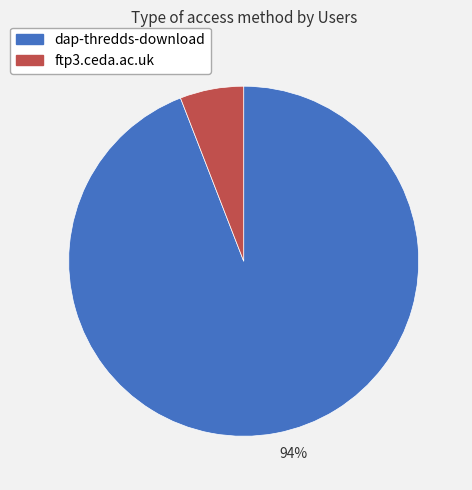

To the nearest percent, what is the average slice percentage?

50%